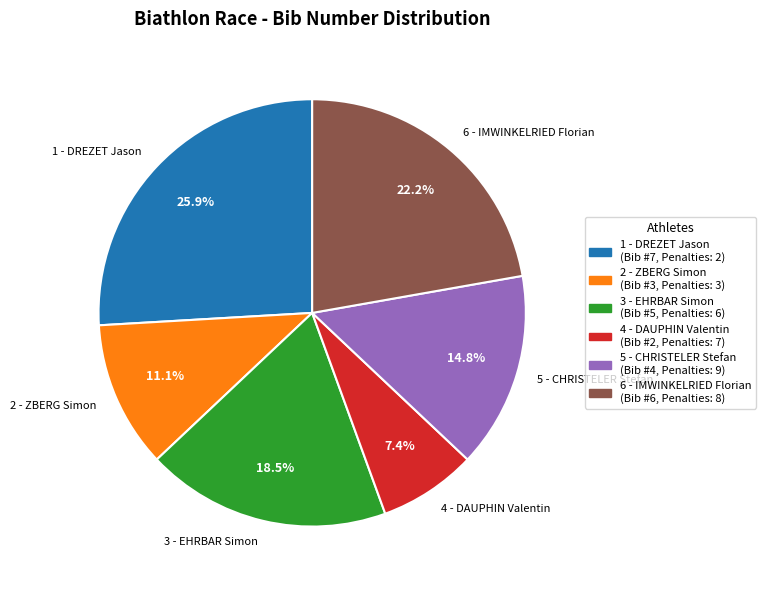

True or false: 1 - DREZET Jason accounts for 26% of the total.

True